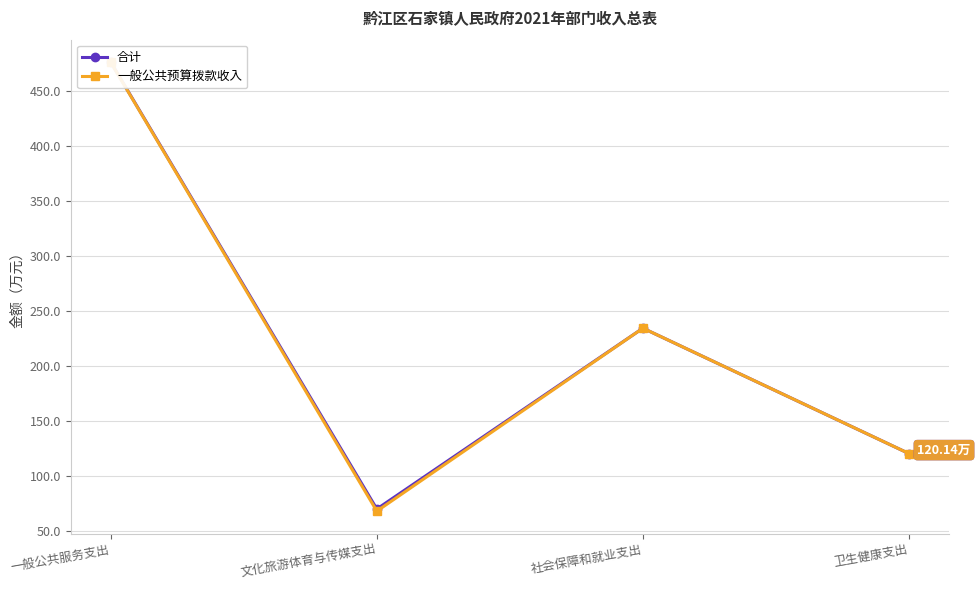

True or false: 一般公共预算拨款收入 and 合计 cross at least once.

False